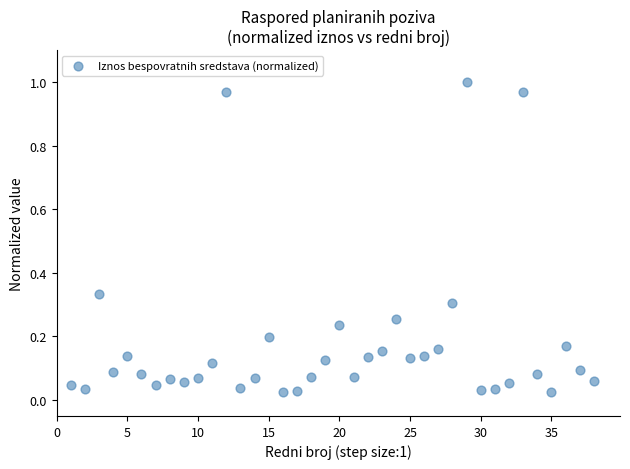

What is the range of X values (max minus min)?

37.0